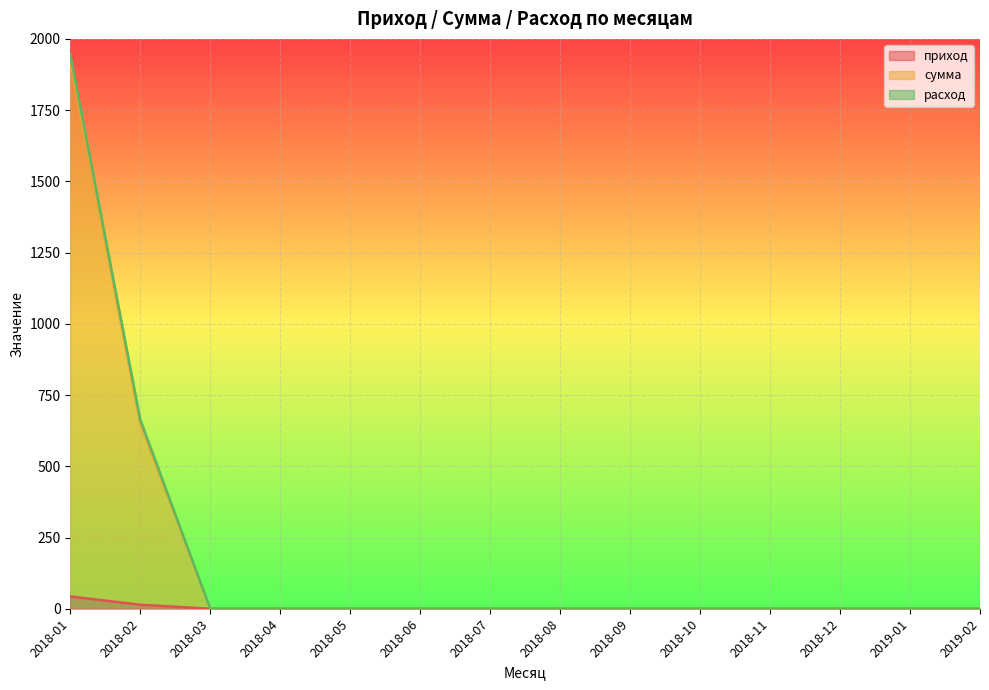

What is the maximum value for приход?

43